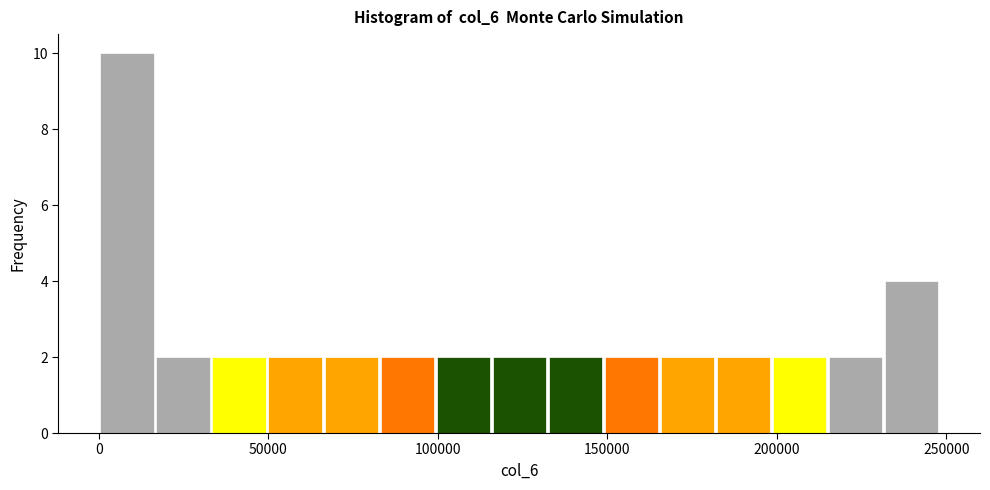

Around what value on the x-axis is the tallest bar? Give the approximate position of its centre, as read against the axis.

10000